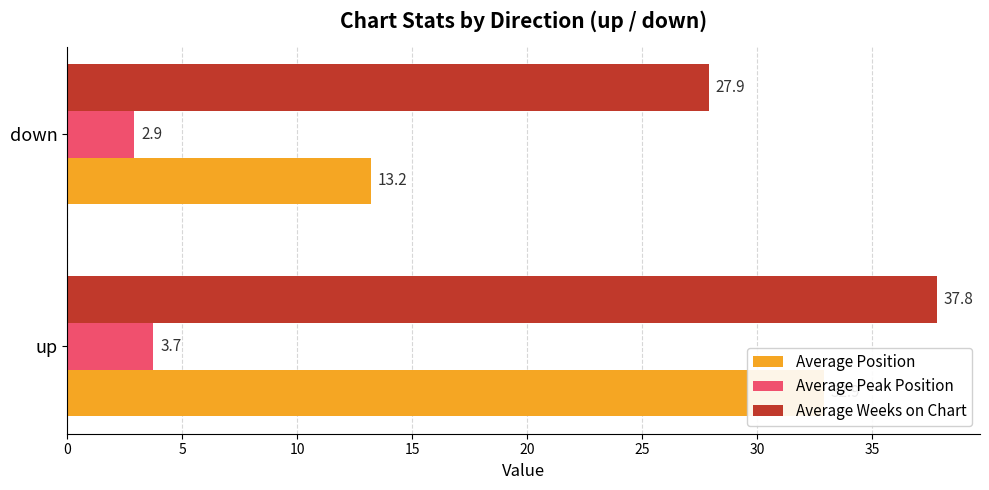

What is the difference between the highest and lowest values at up?

34.1